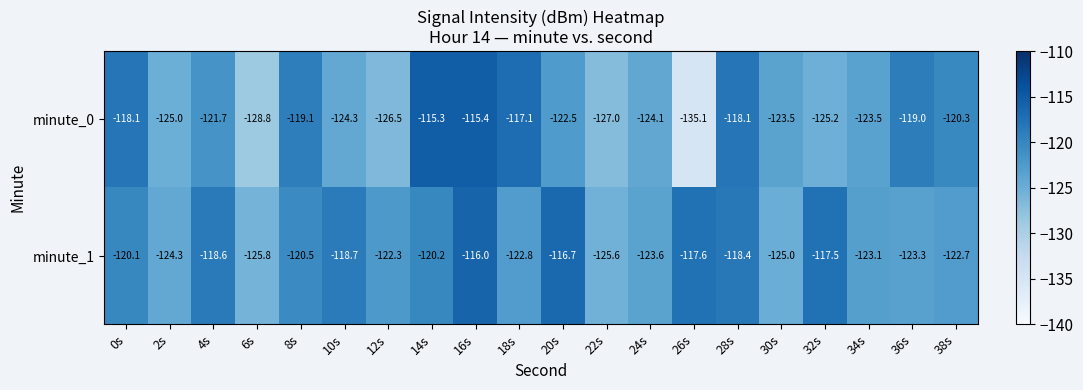

What is the spread (max minus min) of values at 18s?

5.7